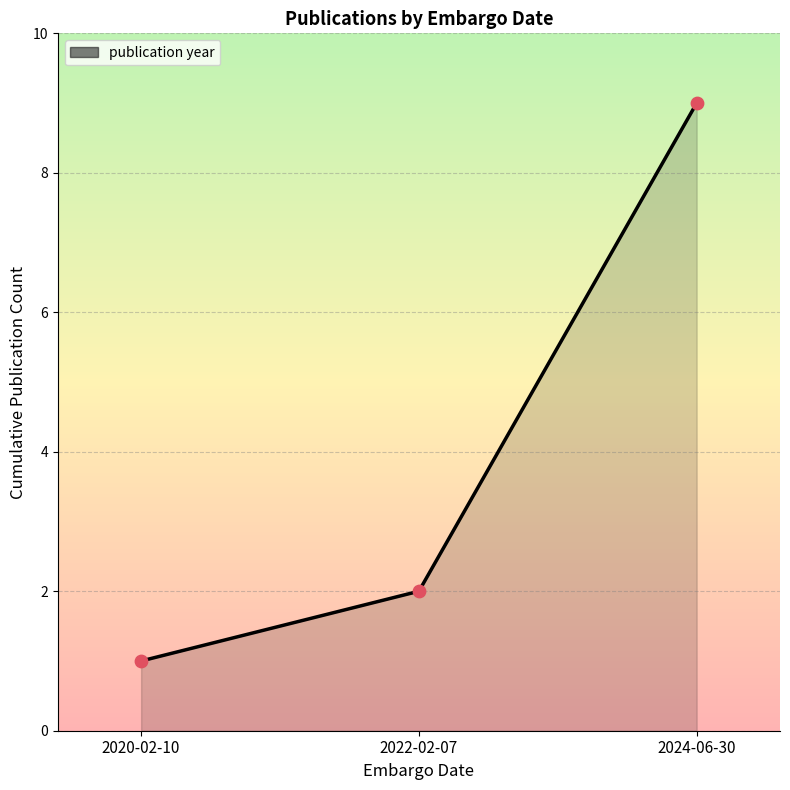

What is the change in value from 2020-02-10 to 2024-06-30?

+8